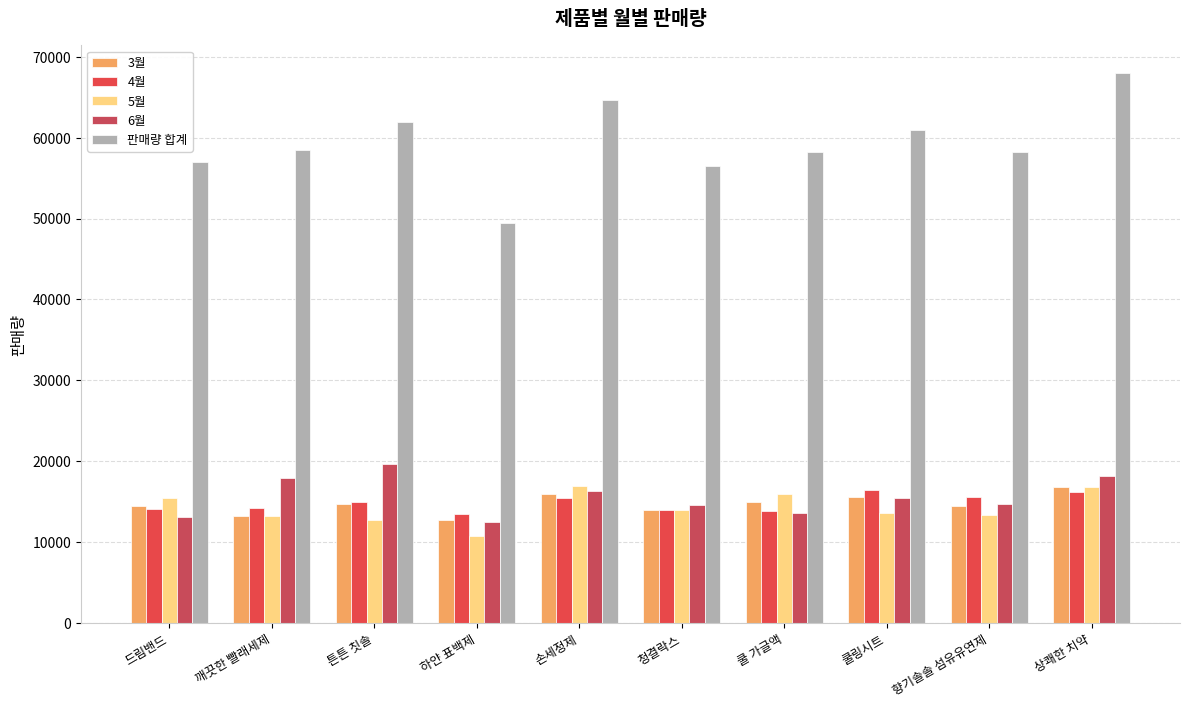

Reading left to right, transcribe all the data shown in this chart.

3월: 드림밴드=14400	깨끗한 빨래세제=13200	튼튼 칫솔=14700	하얀 표백제=12700	손세정제=15900	청결락스=14000	쿨 가글액=14900	쿨링시트=15600	향기솔솔 섬유유연제=14500	상쾌한 치약=16800
4월: 드림밴드=14100	깨끗한 빨래세제=14200	튼튼 칫솔=14900	하얀 표백제=13500	손세정제=15500	청결락스=13900	쿨 가글액=13800	쿨링시트=16400	향기솔솔 섬유유연제=15600	상쾌한 치약=16200
5월: 드림밴드=15400	깨끗한 빨래세제=13200	튼튼 칫솔=12700	하얀 표백제=10700	손세정제=16900	청결락스=14000	쿨 가글액=15900	쿨링시트=13600	향기솔솔 섬유유연제=13400	상쾌한 치약=16800
6월: 드림밴드=13100	깨끗한 빨래세제=17900	튼튼 칫솔=19600	하얀 표백제=12500	손세정제=16300	청결락스=14600	쿨 가글액=13600	쿨링시트=15400	향기솔솔 섬유유연제=14700	상쾌한 치약=18200
판매량 합계: 드림밴드=57000	깨끗한 빨래세제=58500	튼튼 칫솔=61900	하얀 표백제=49400	손세정제=64600	청결락스=56500	쿨 가글액=58200	쿨링시트=61000	향기솔솔 섬유유연제=58200	상쾌한 치약=68000